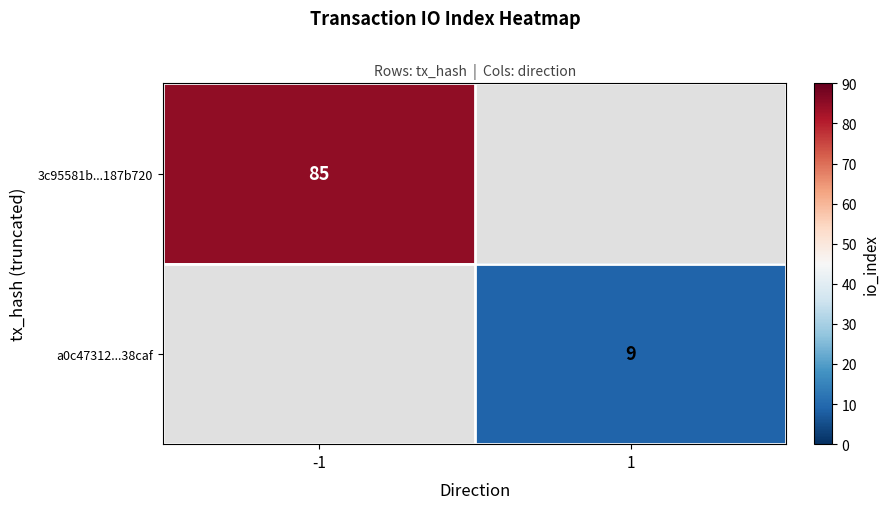

The 3c95581b...187b720 series shows 85 at -1. True or false?

True